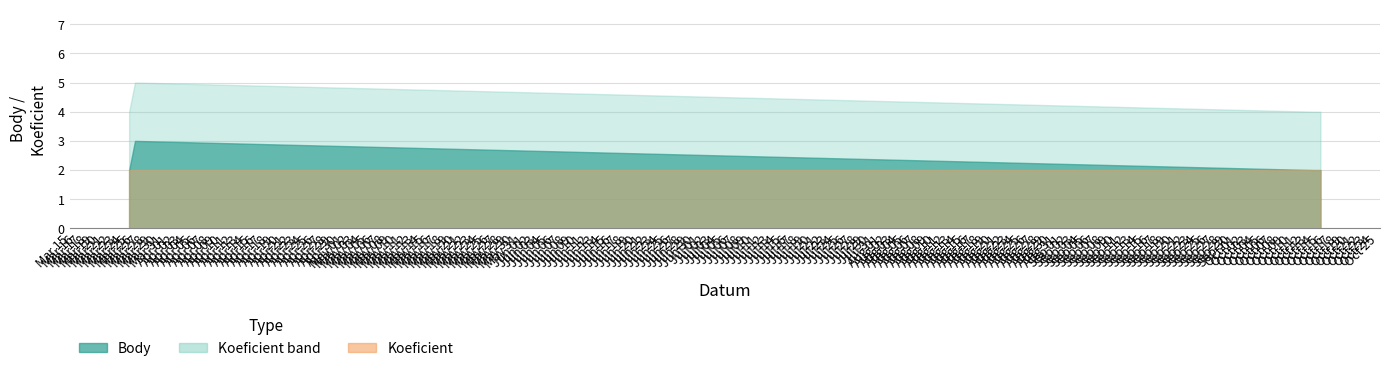

What is the label of the 1st point from the right?

2023-10-15